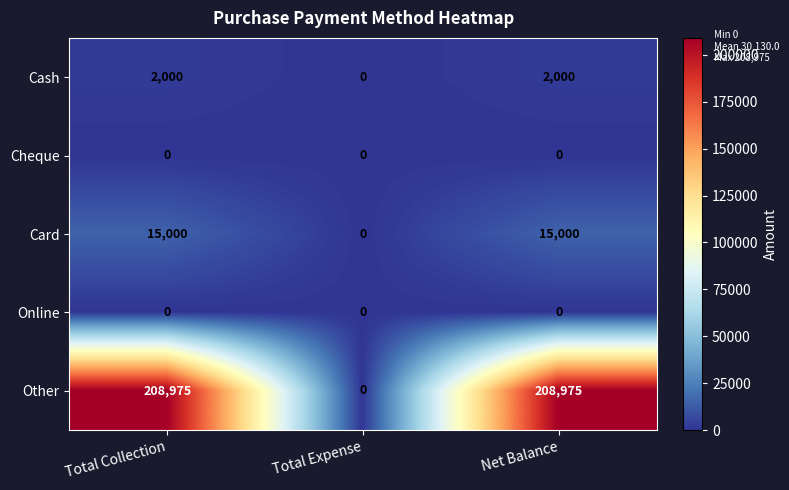

At how many categories does at least one series exceed 120834?

2